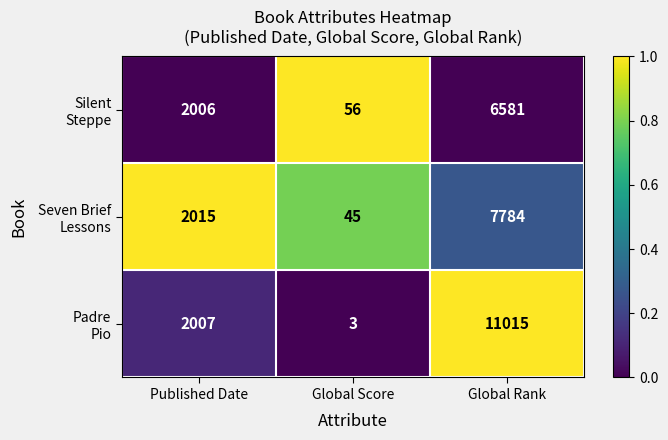

Which category has the highest value across all series?

Global Rank